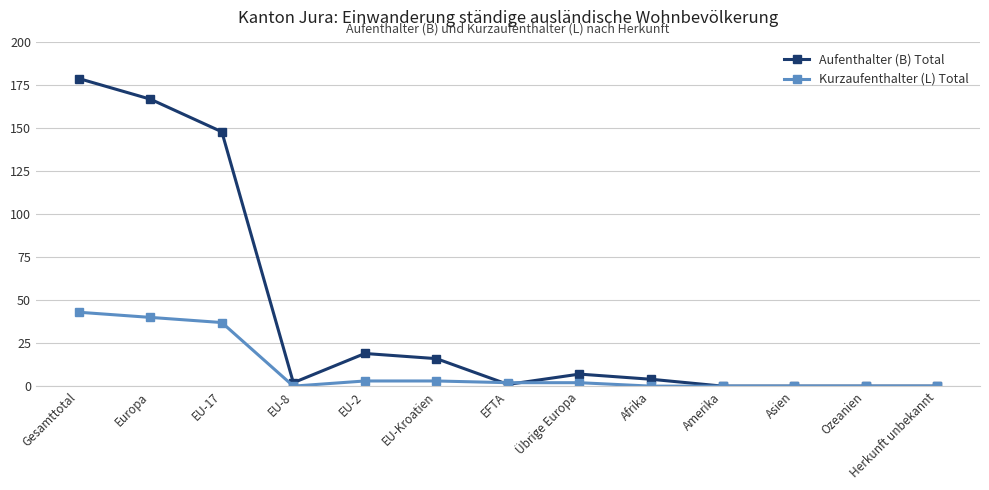

The value of Aufenthalter (B) Total at Herkunft unbekannt is 0. True or false?

True